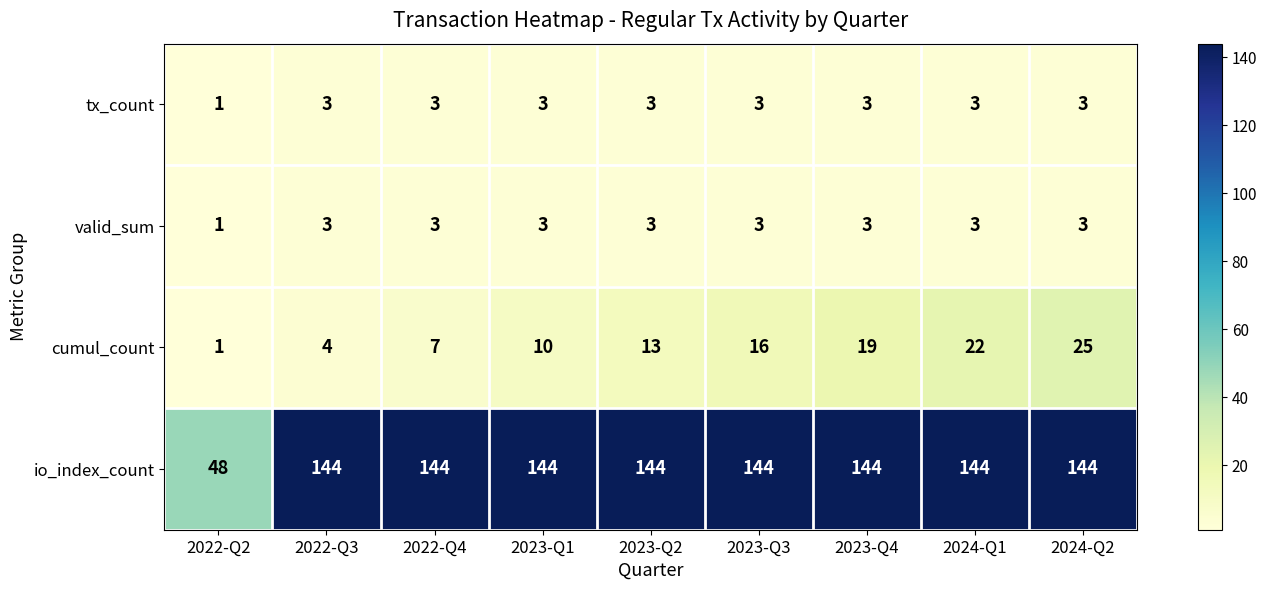

Which series has the largest range (max minus min)?

io_index_count